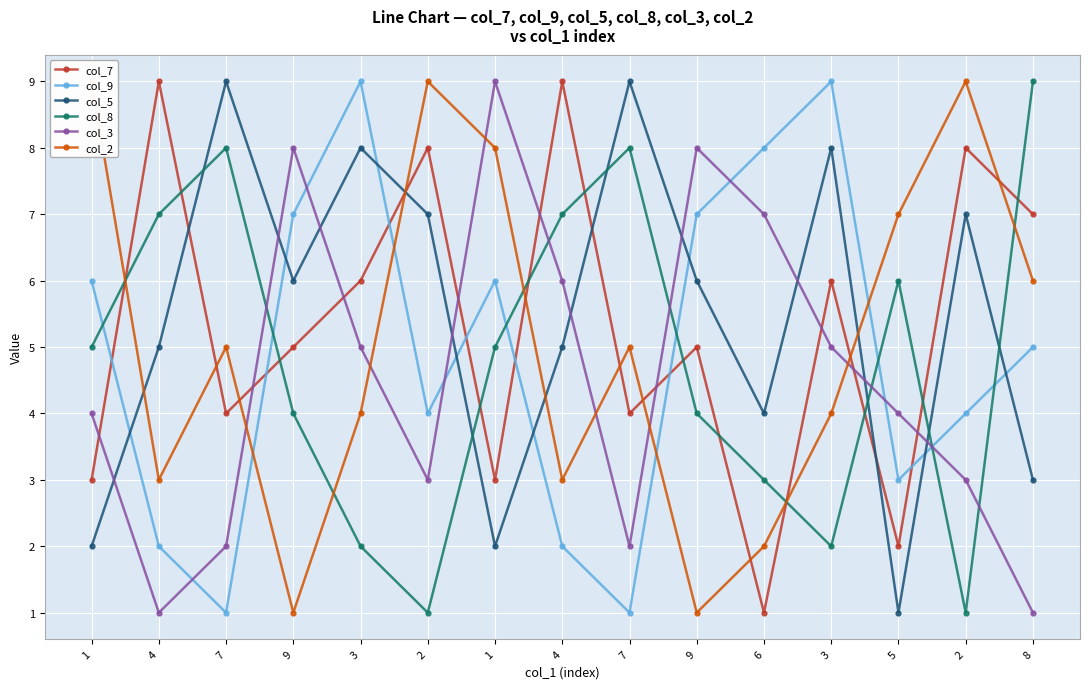

Between which two adjacent categories do col_2 and col_8 first intersect?

1 and 4